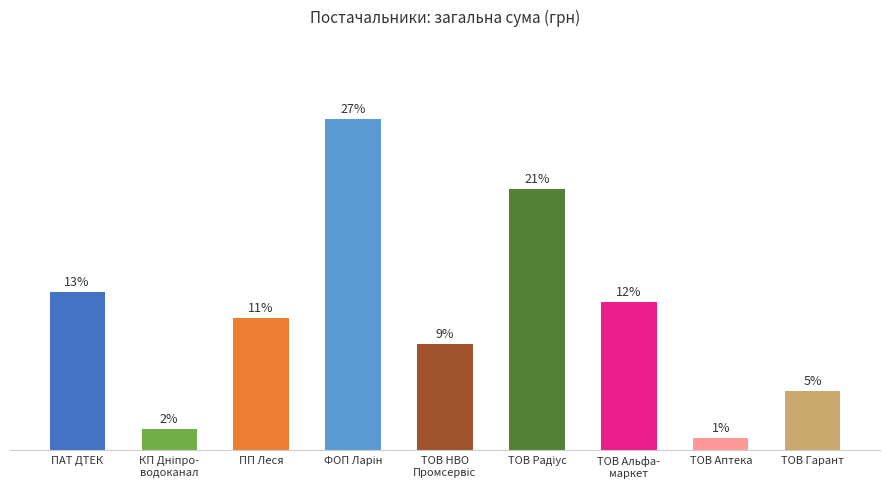

Reading left to right, transcribe all the data shown in this chart.

12.9	1.7	10.7	26.9	8.7	21.2	12.0	1.0	4.8